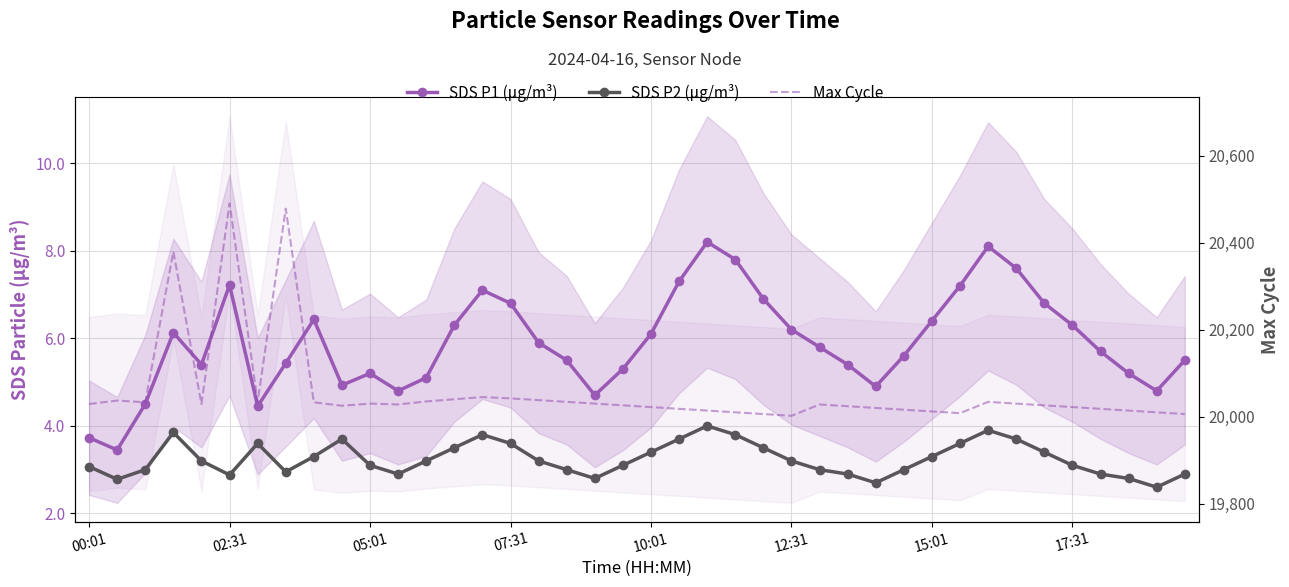

How many lines are shown in the chart?

3